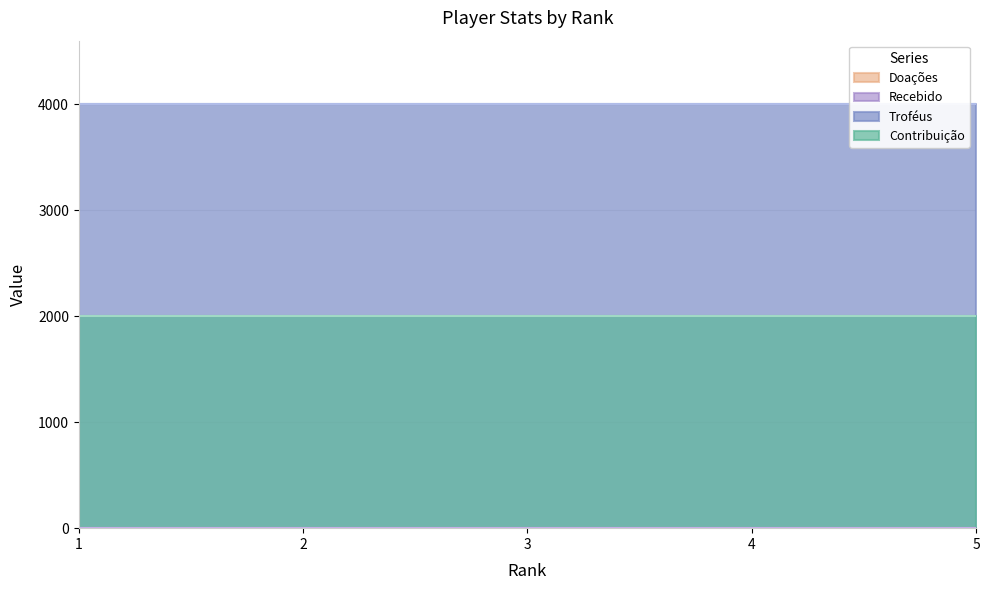

True or false: Contribuição and Doações cross at least once.

False